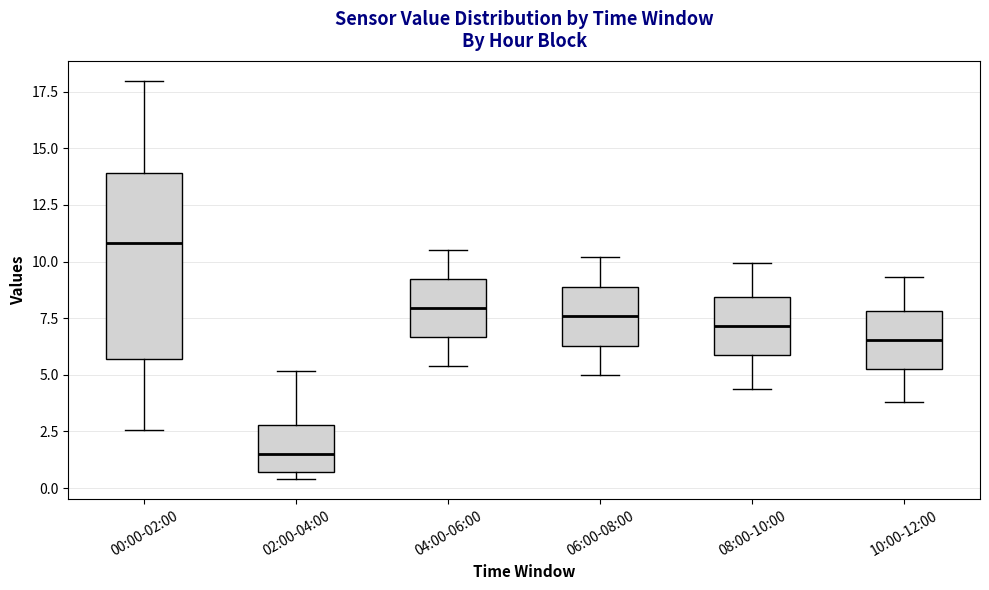

Reading left to right, transcribe this box plot: for each box, give where its median line is, the range the box spans, and where its two whiskers end, as read against the y-axis. The values are not printed on the chart, so give them approximately, as read against the axis.

00:00-02:00: median 11.0, box 5.5 to 14.0, whiskers 2.5 to 18.0
02:00-04:00: median 1.5, box 0.5 to 3.0, whiskers 0.5 (just below the box's lower edge) to 5.0
04:00-06:00: median 8.0, box 6.5 to 9.0, whiskers 5.5 to 10.5
06:00-08:00: median 7.5, box 6.5 to 9.0, whiskers 5.0 to 10.0
08:00-10:00: median 7.0, box 6.0 to 8.5, whiskers 4.5 to 10.0
10:00-12:00: median 6.5, box 5.5 to 8.0, whiskers 4.0 to 9.5